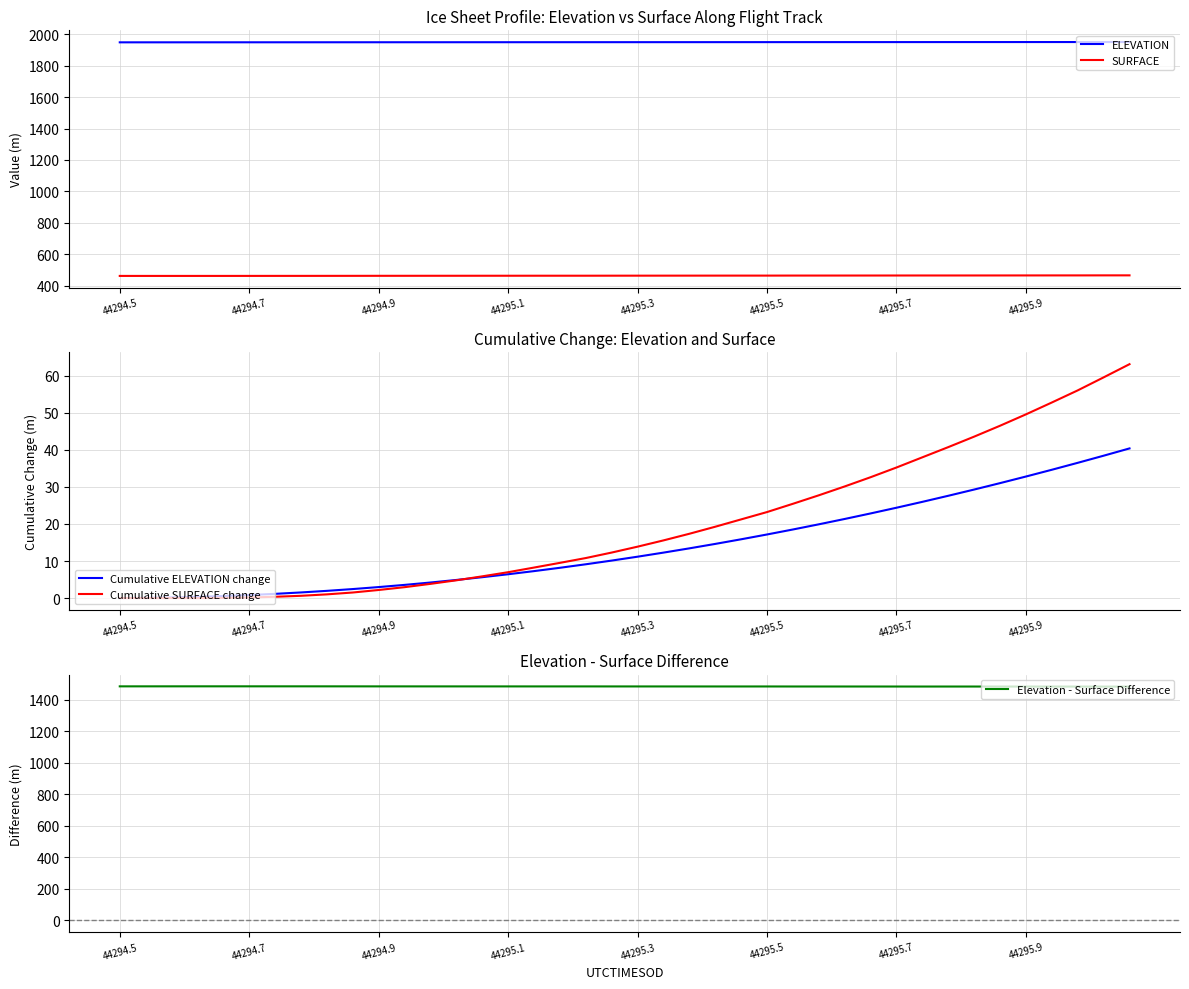

What is the label of the 17th point from the right?

23